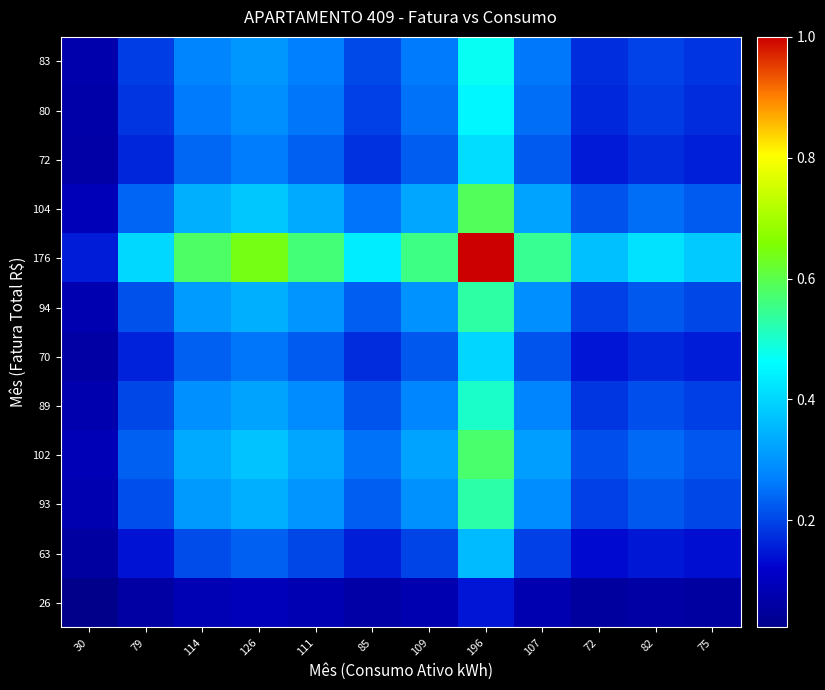

At how many categories does at least one series exceed 0?

12